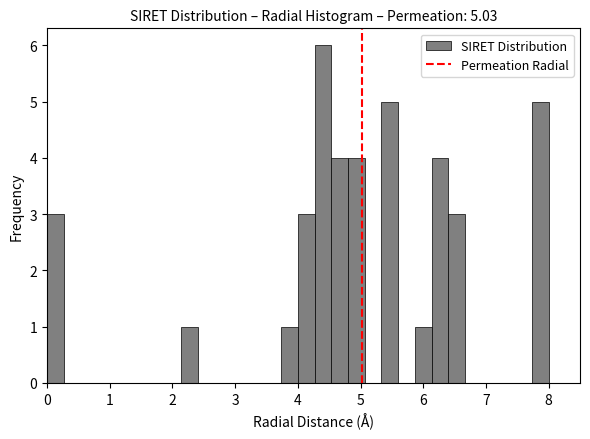

Read against the x-axis, roughly where is the centre of the tallest bar?

4.4